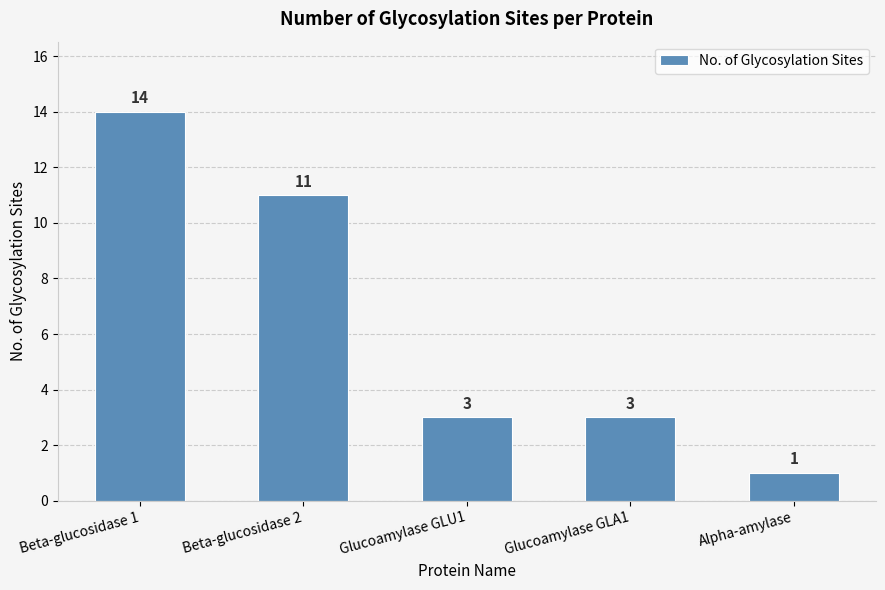

What is the smallest value displayed?

1